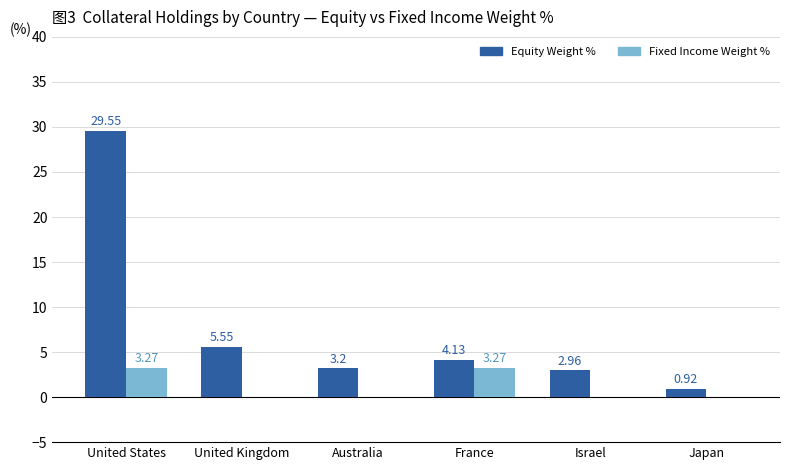

At which category is the sum across all series the highest?

United States